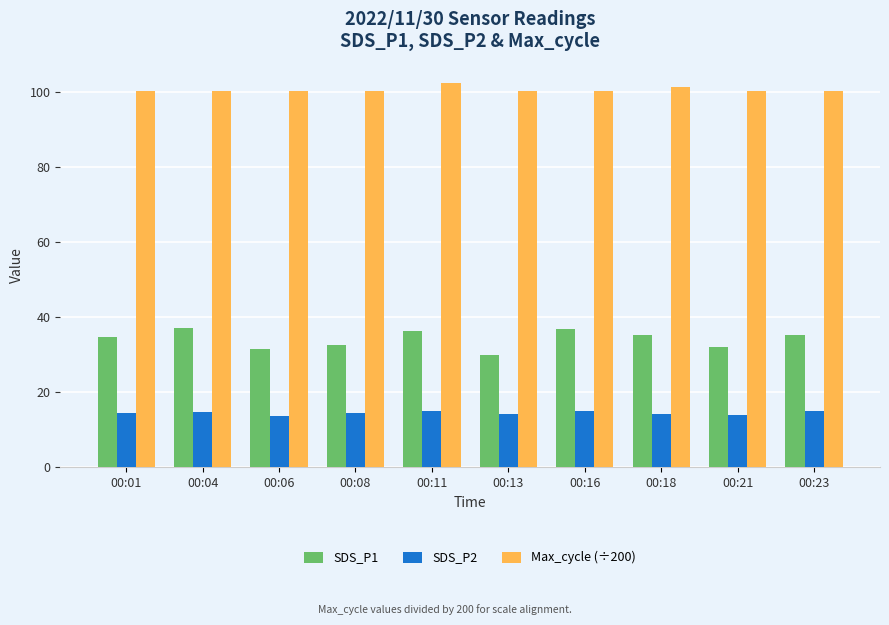

What is the value of the Max_cycle (÷200) bar at the 9th from the left?

100.2